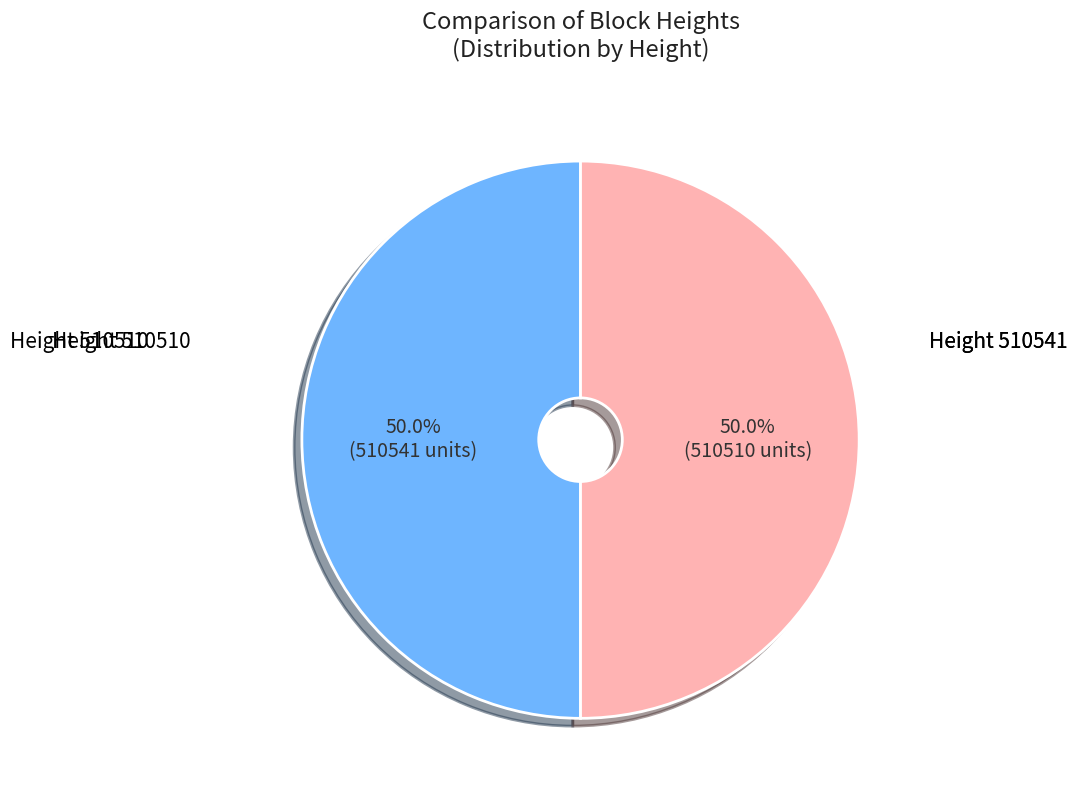

Rank the categories by value from highest to lowest.

510541, 510510